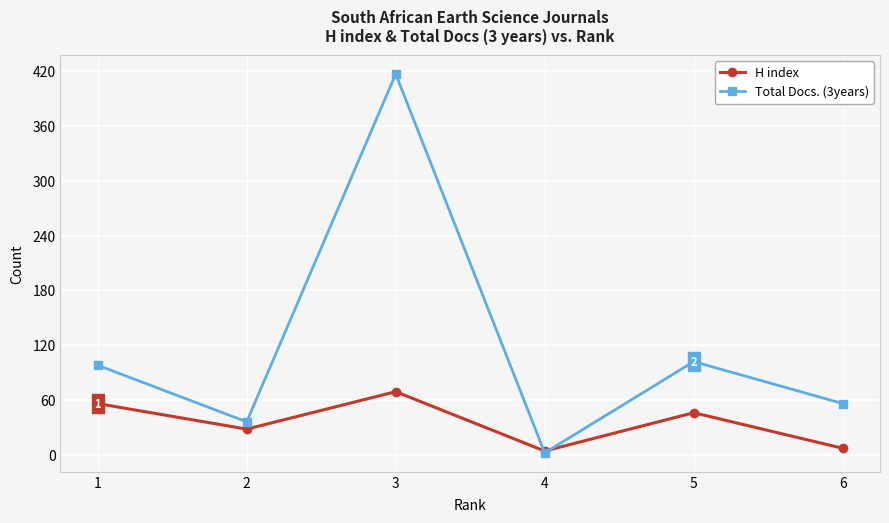

How many categories are shown in the chart?

6